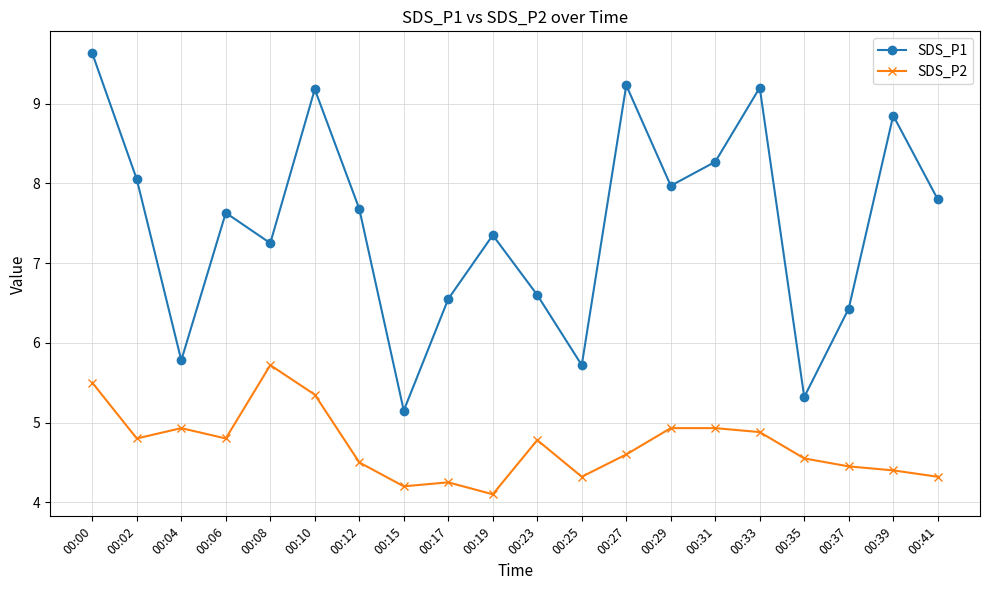

Rank the series by their maximum value, from highest to lowest.

SDS_P1, SDS_P2